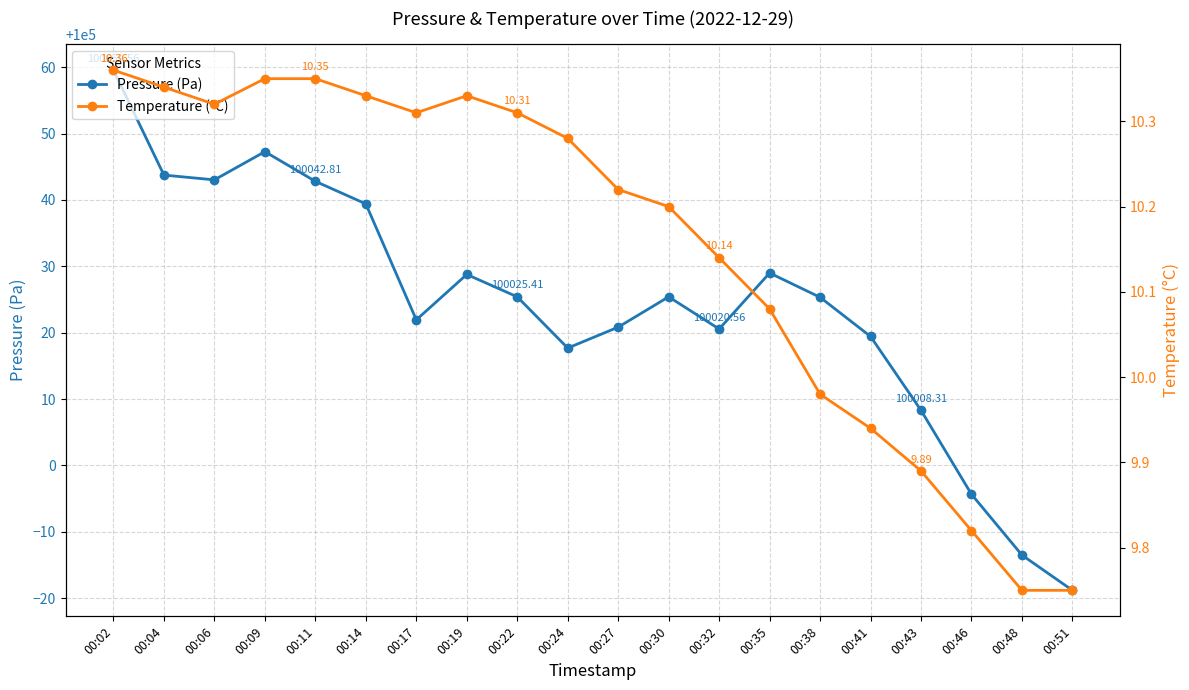

What is the value of the Pressure (Pa) point at the 14th from the left?

100029.0